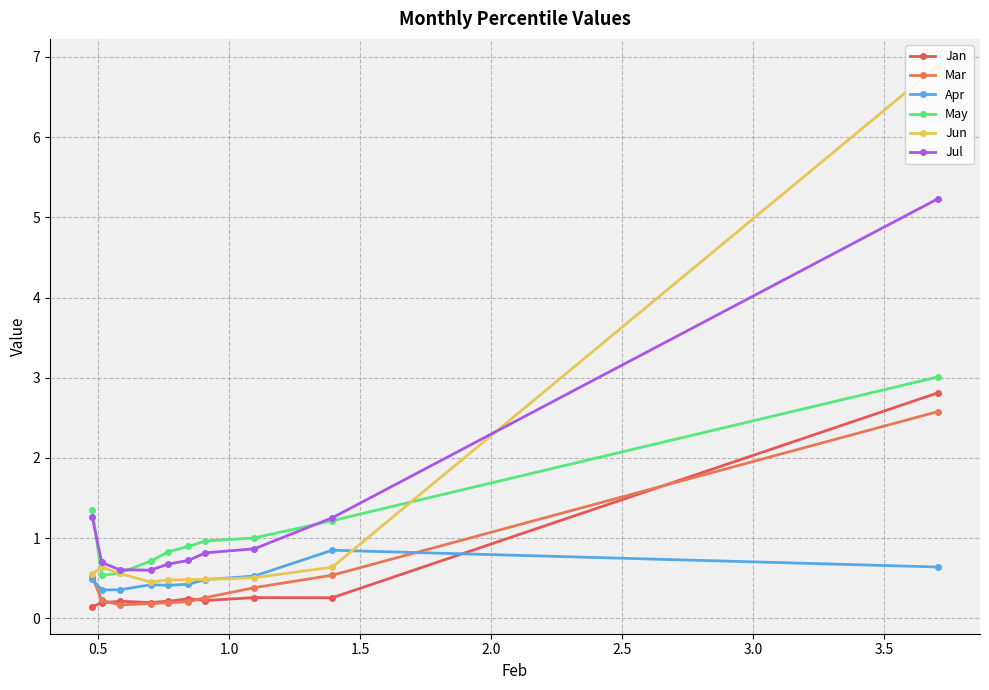

Does the chart have visible grid lines?

Yes